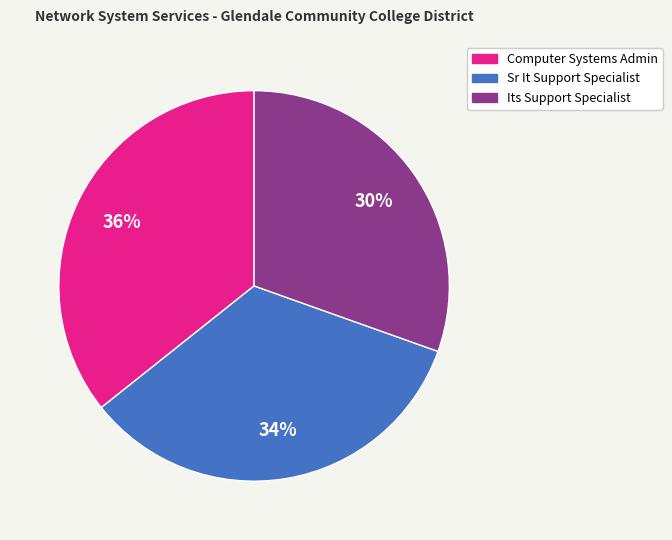

Which category has the smallest portion of the pie?

Its Support Specialist